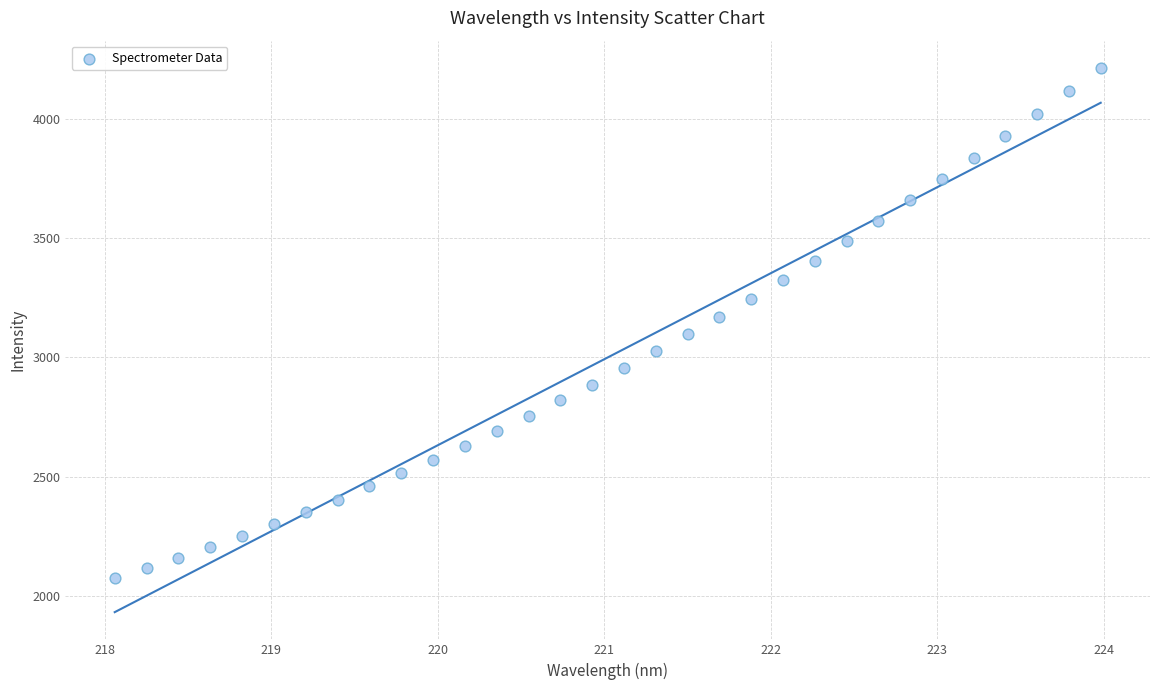

What is the range of X values (max minus min)?

5.9